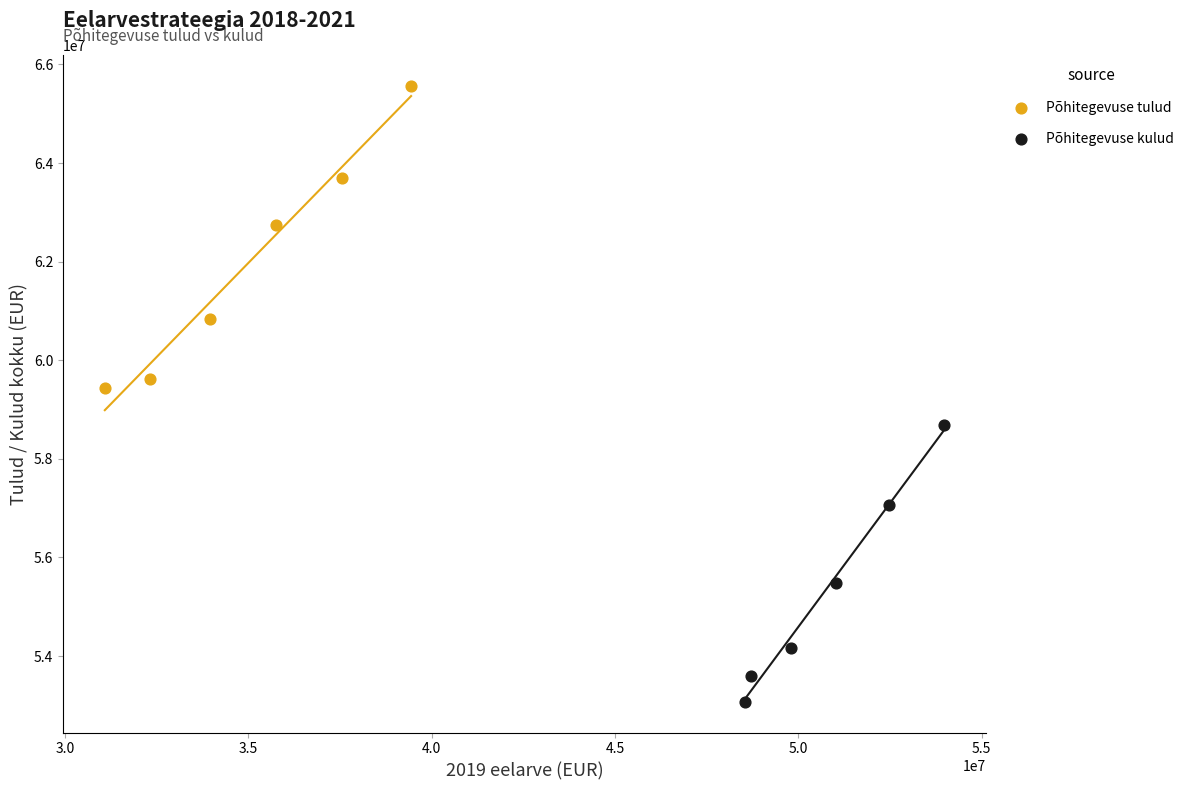

Which series has the widest spread of Y values?

Põhitegevuse tulud